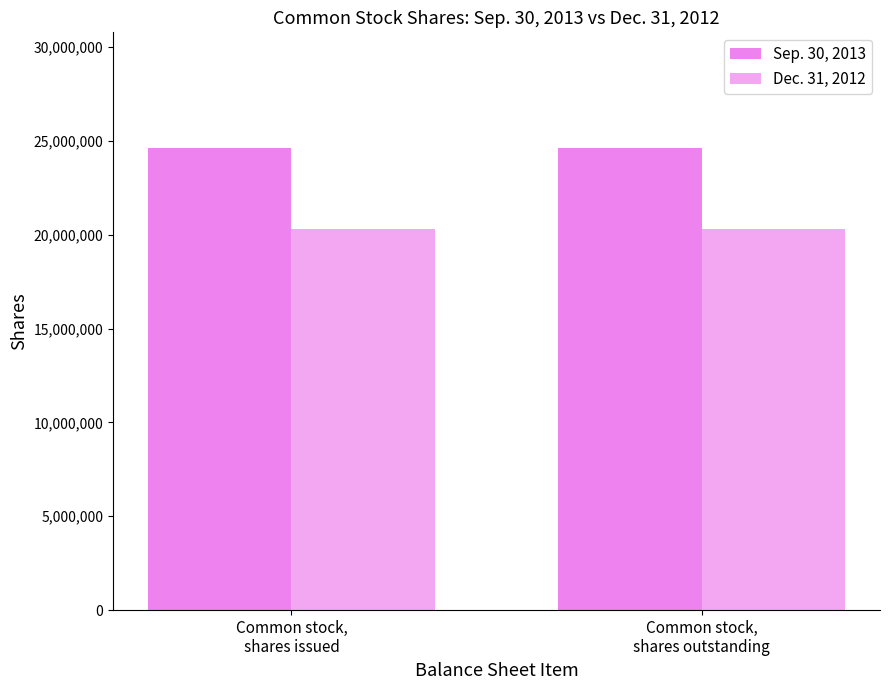

How many groups of bars are there?

2